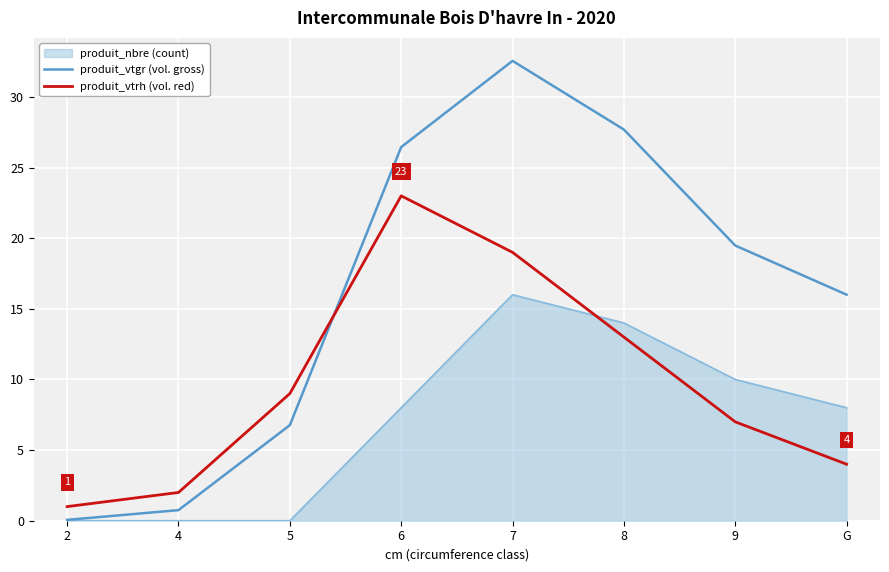

Count the number of categories in the chart.

8